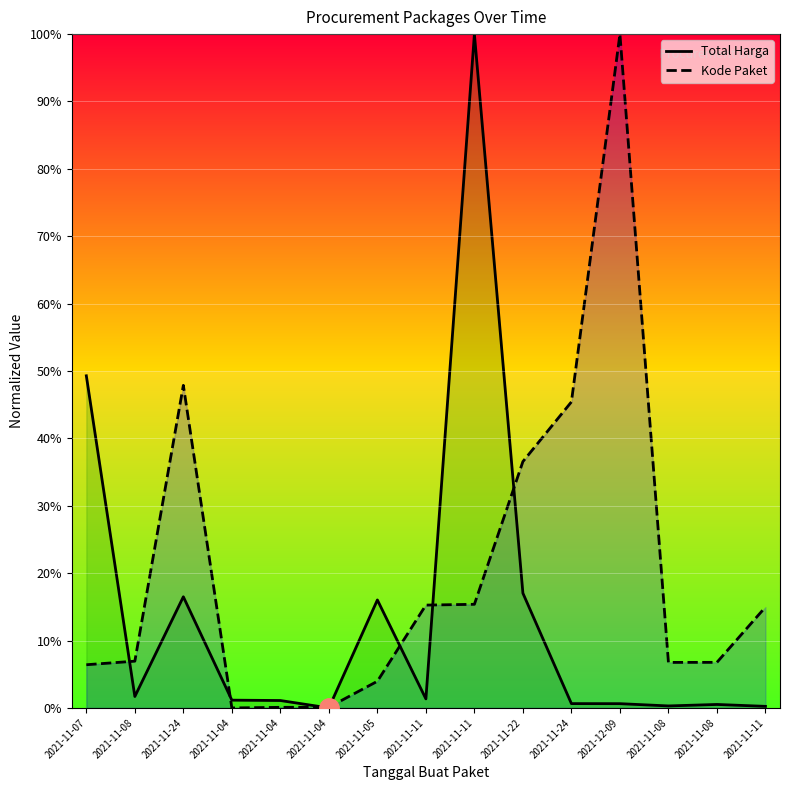

Reading left to right, extract all data points from this chart.

Total Harga: 49.3	1.7	16.5	1.2	1.1	0.0	16.0	1.3	100.0	17.0	0.6	0.6	0.3	0.5	0.2
Kode Paket: 6.4	6.9	47.9	0.0	0.1	0.1	4.0	15.3	15.4	36.6	45.4	100.0	6.8	6.8	15.0